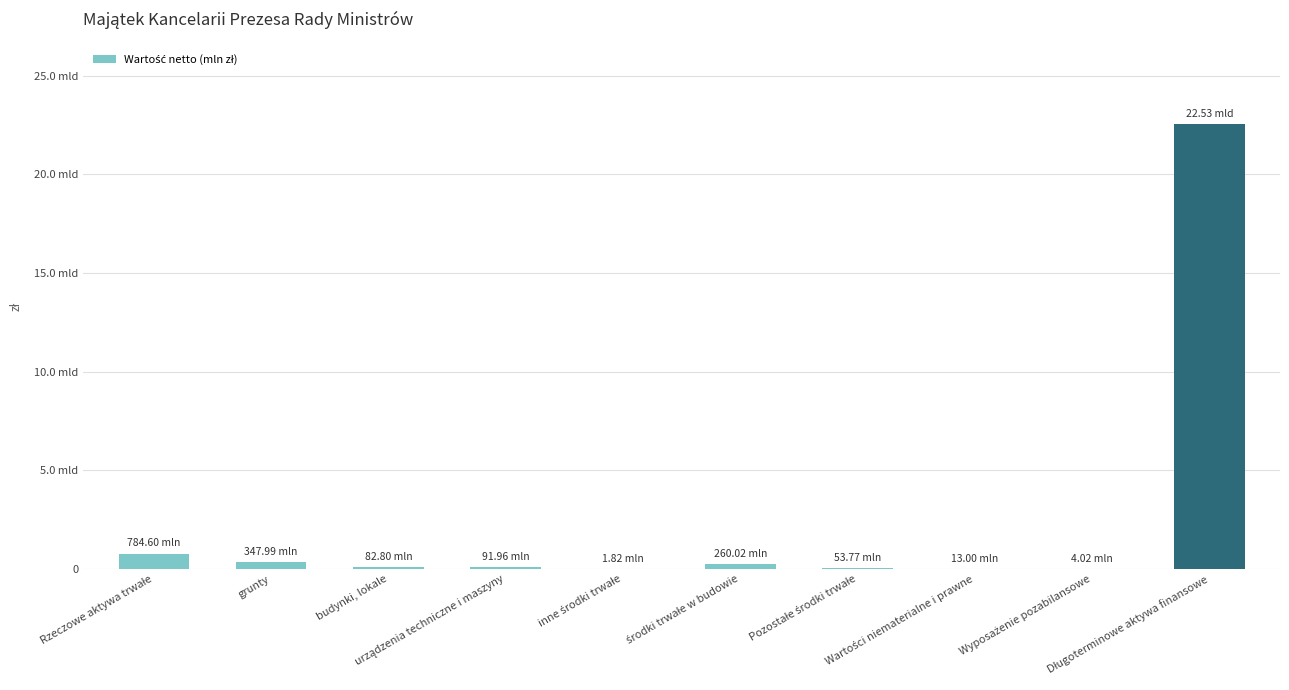

Is it true that the value at Wartości niematerialne i prawne is 13002227.4?

True